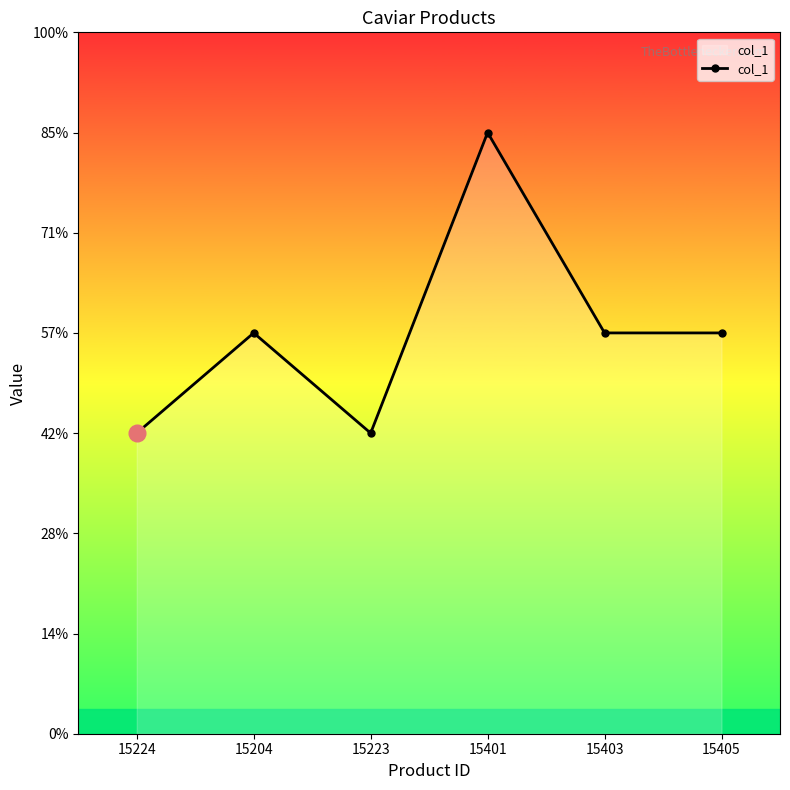

List the labels in order of value, largest first.

15401, 15204, 15403, 15405, 15224, 15223